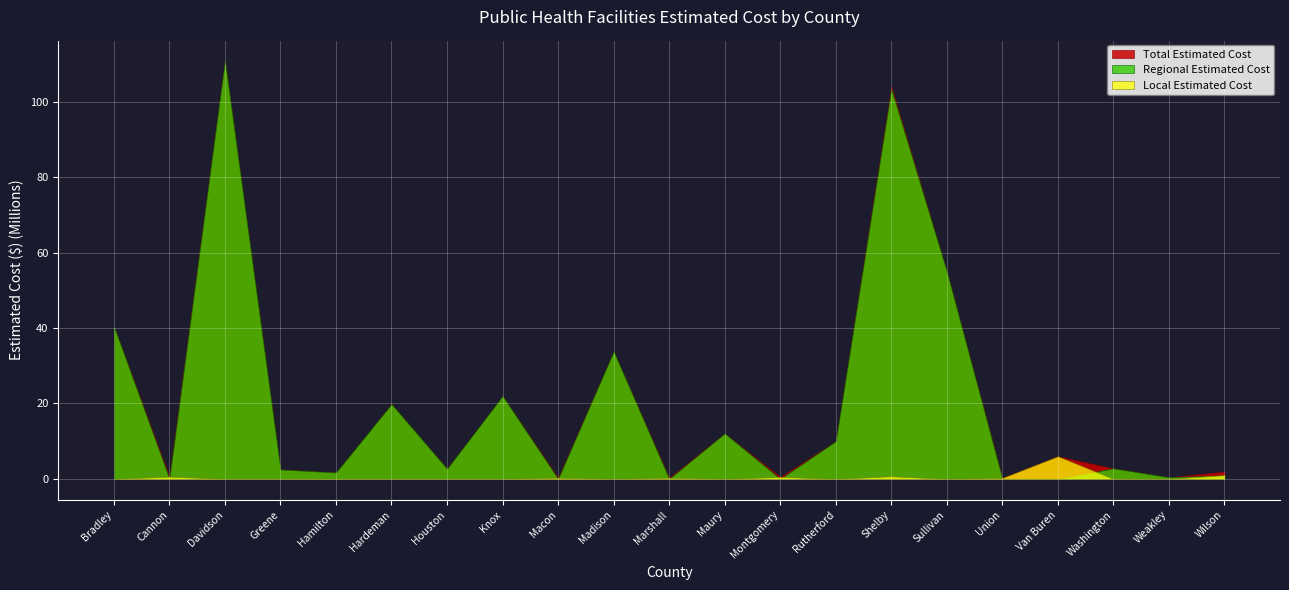

Is the value of Regional Estimated Cost at Rutherford greater than the value of Local Estimated Cost at Van Buren?

Yes